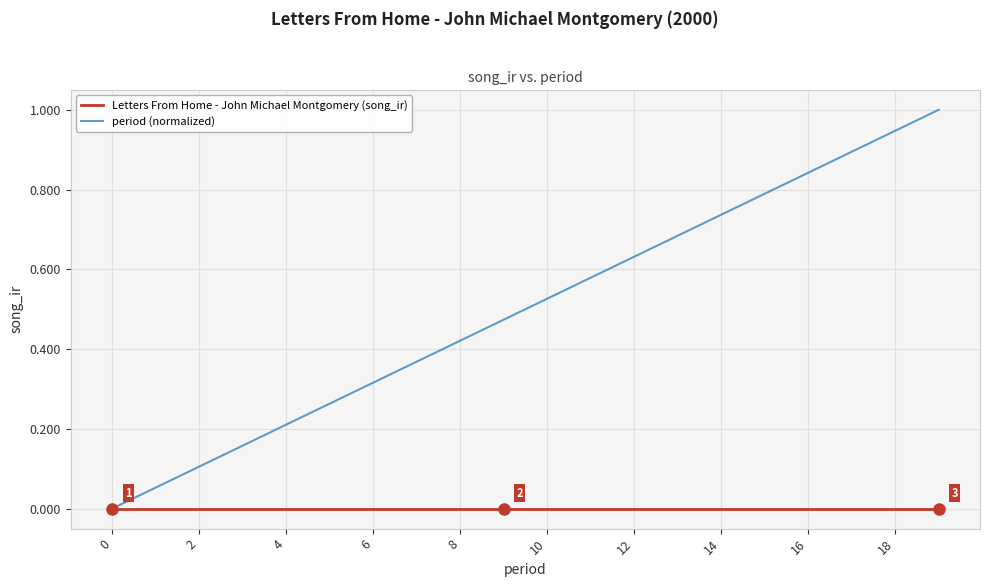

Reading right to left, transcribe all the data shown in this chart.

Letters From Home - John Michael Montgomery (song_ir): 0.0	0.0	0.0	0.0	0.0	0.0	0.0	0.0	0.0	0.0	0.0	0.0	0.0	0.0	0.0	0.0	0.0	0.0	0.0	0.0
period (normalized): 1.0	0.9	0.9	0.8	0.8	0.7	0.7	0.6	0.6	0.5	0.5	0.4	0.4	0.3	0.3	0.2	0.2	0.1	0.1	0.0